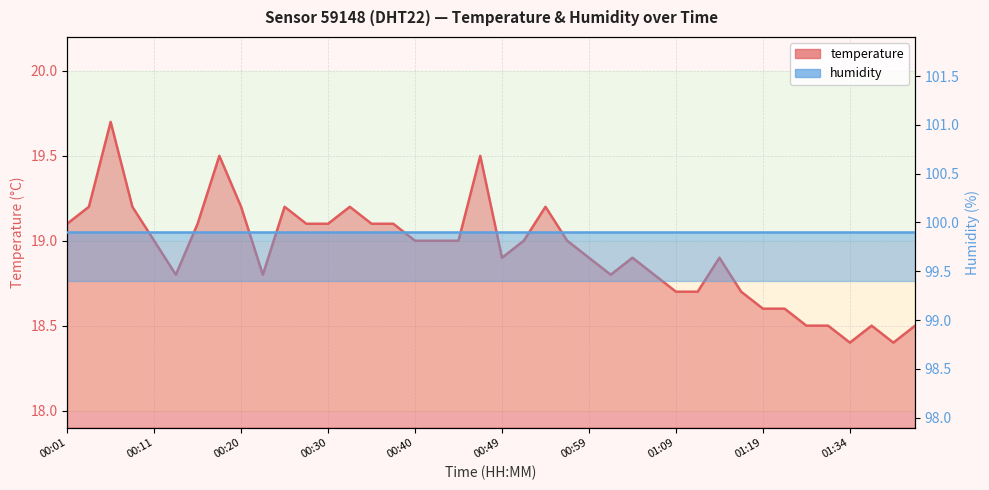

True or false: the data shows 33.7 at 00:32.

False